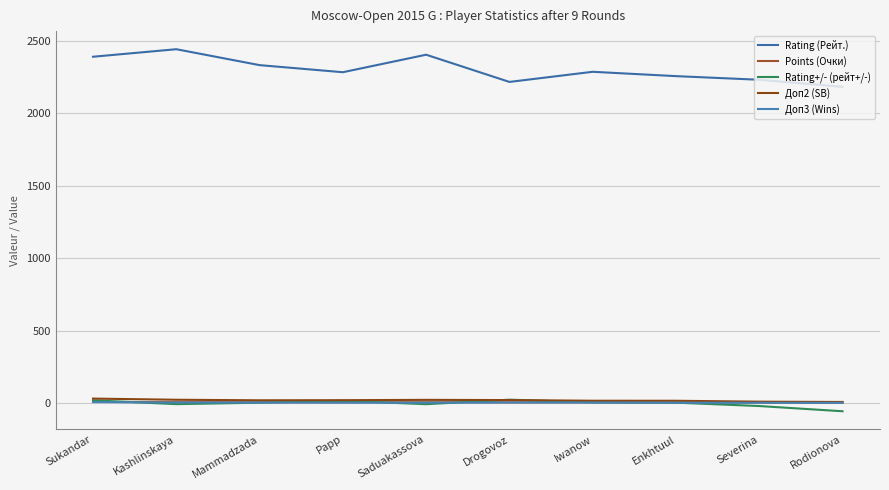

What is the sum of all Доп2 (SB) values?

178.5